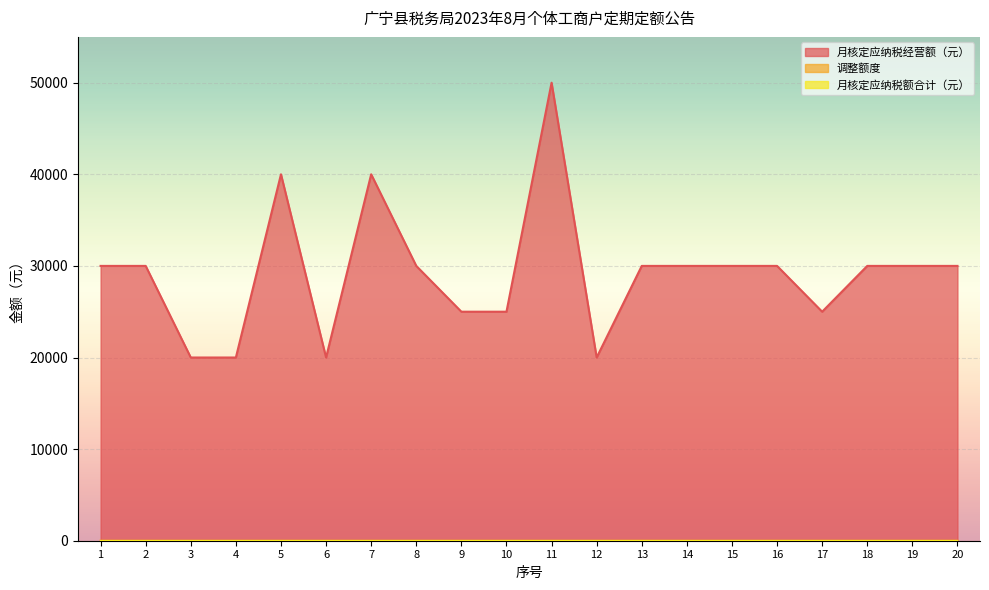

Is the value of 月核定应纳税经营额（元） at 20 greater than the value of 调整额度 at 19?

Yes